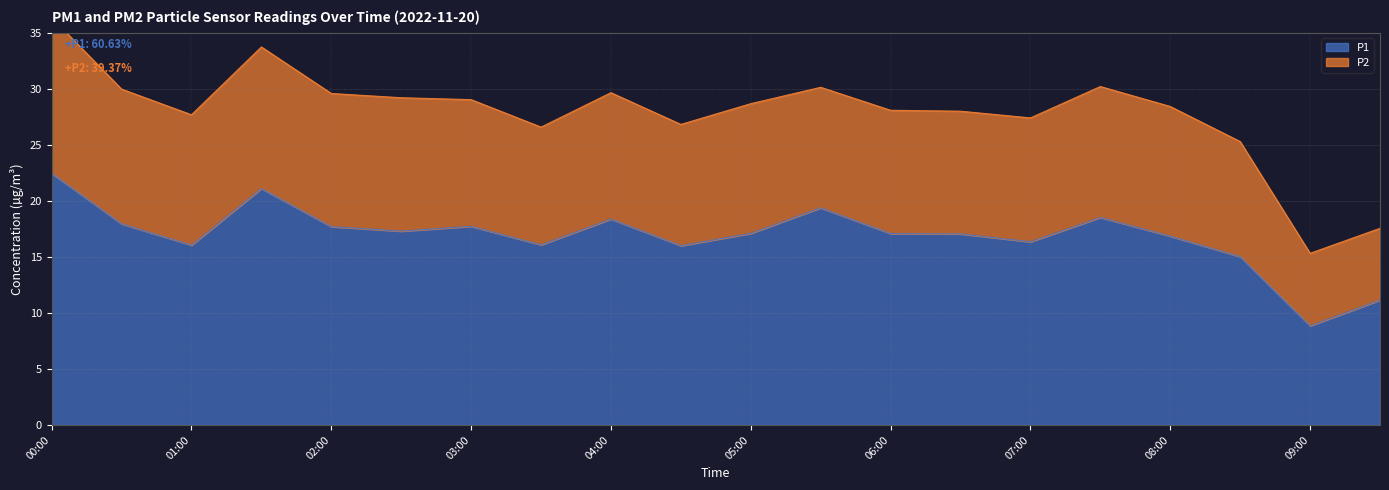

How many points are higher than both their immediate neighbors (excluding endpoints)?

5